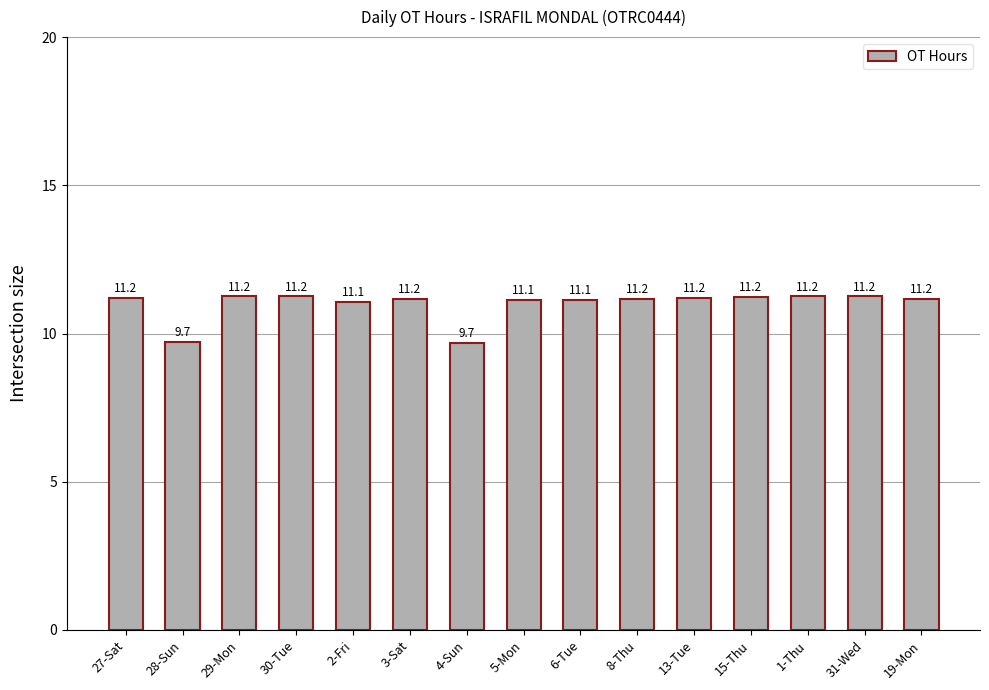

The value at 13-Tue is 11.2. True or false?

True